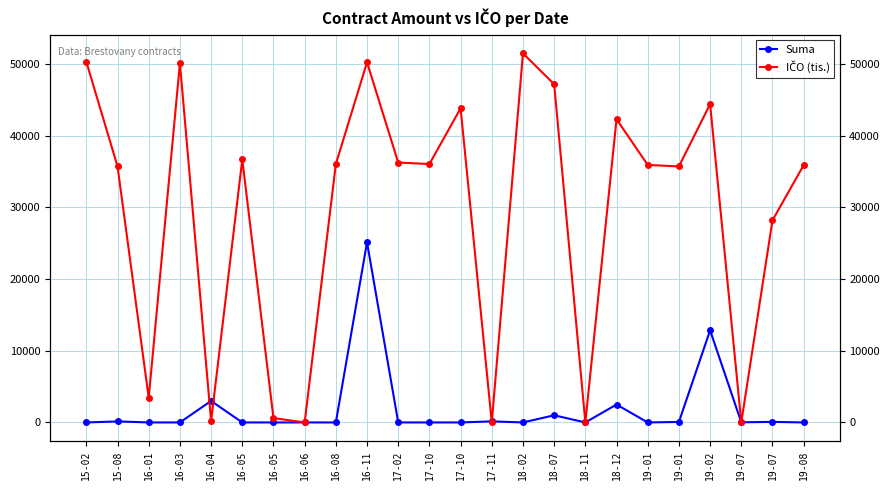

Between 19-07 and 18-07, which is larger?

18-07